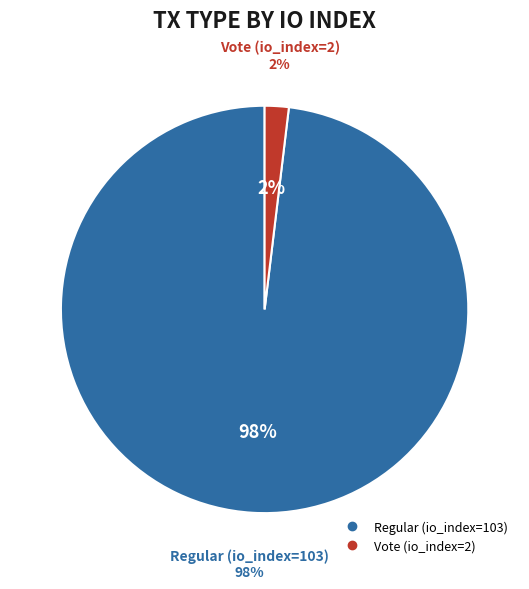

To the nearest percent, what portion does Regular (io_index=103) represent?

98%